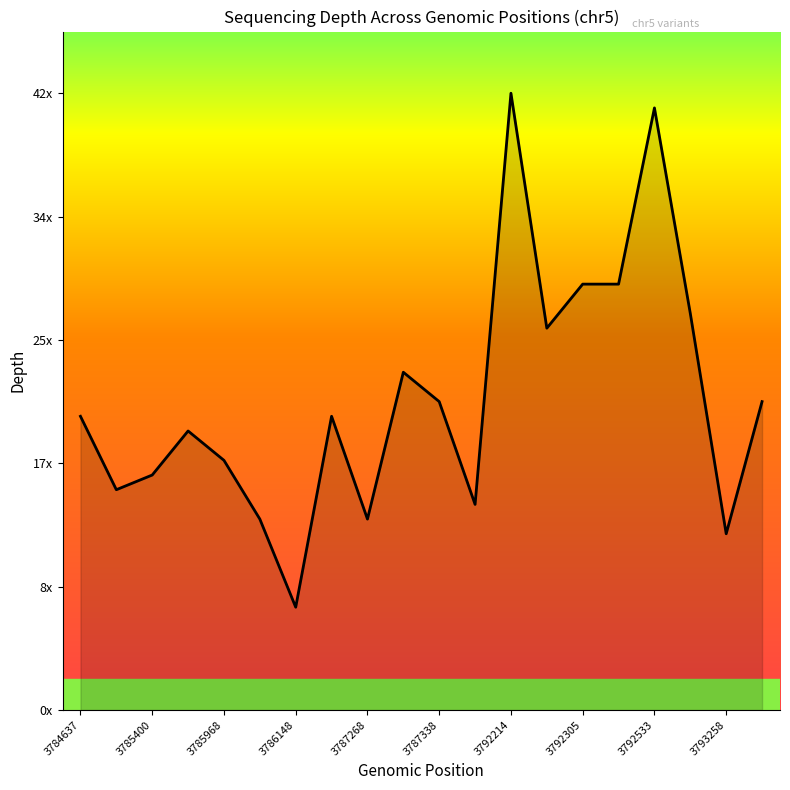

Does the chart have visible grid lines?

No